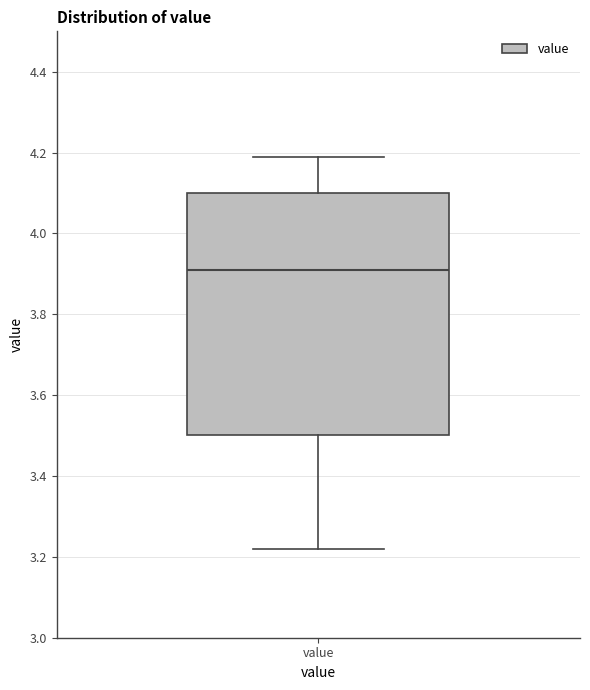

Where does the median line of the box for value sit on the y-axis? The values are not printed on the chart, so give them approximately, as read against the axis.

3.92